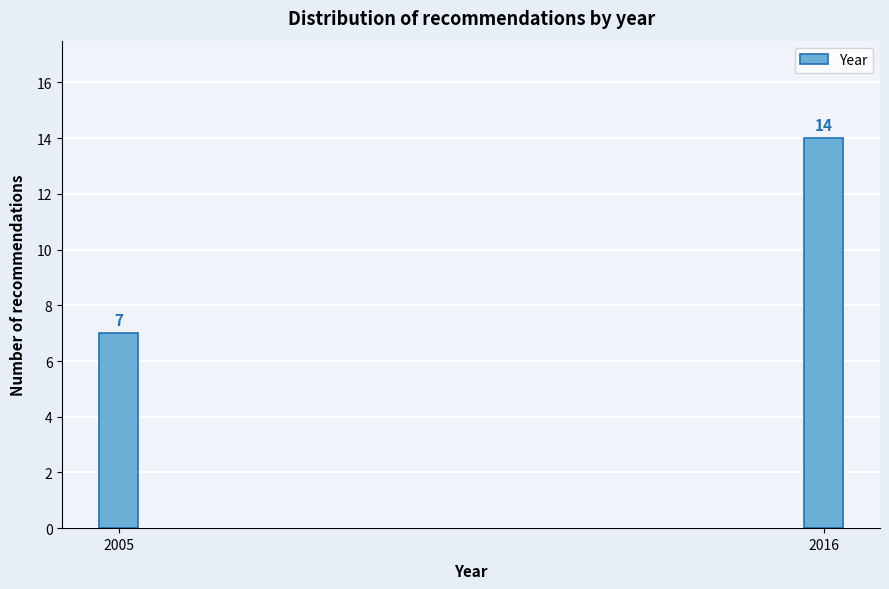

Reading right to left, what are all the values shown in this chart?

2016=14	2005=7